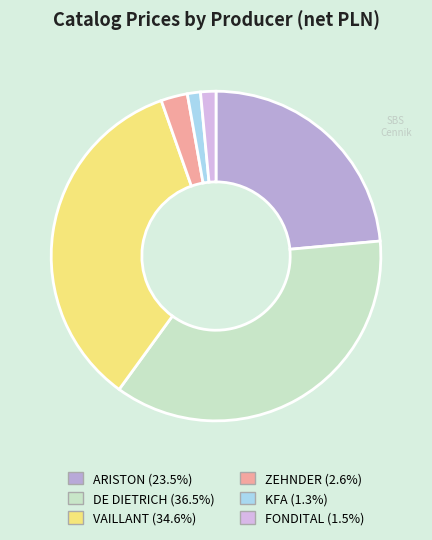

Rank the categories by value from lowest to highest.

KFA, FONDITAL, ZEHNDER, ARISTON, VAILLANT, DE DIETRICH